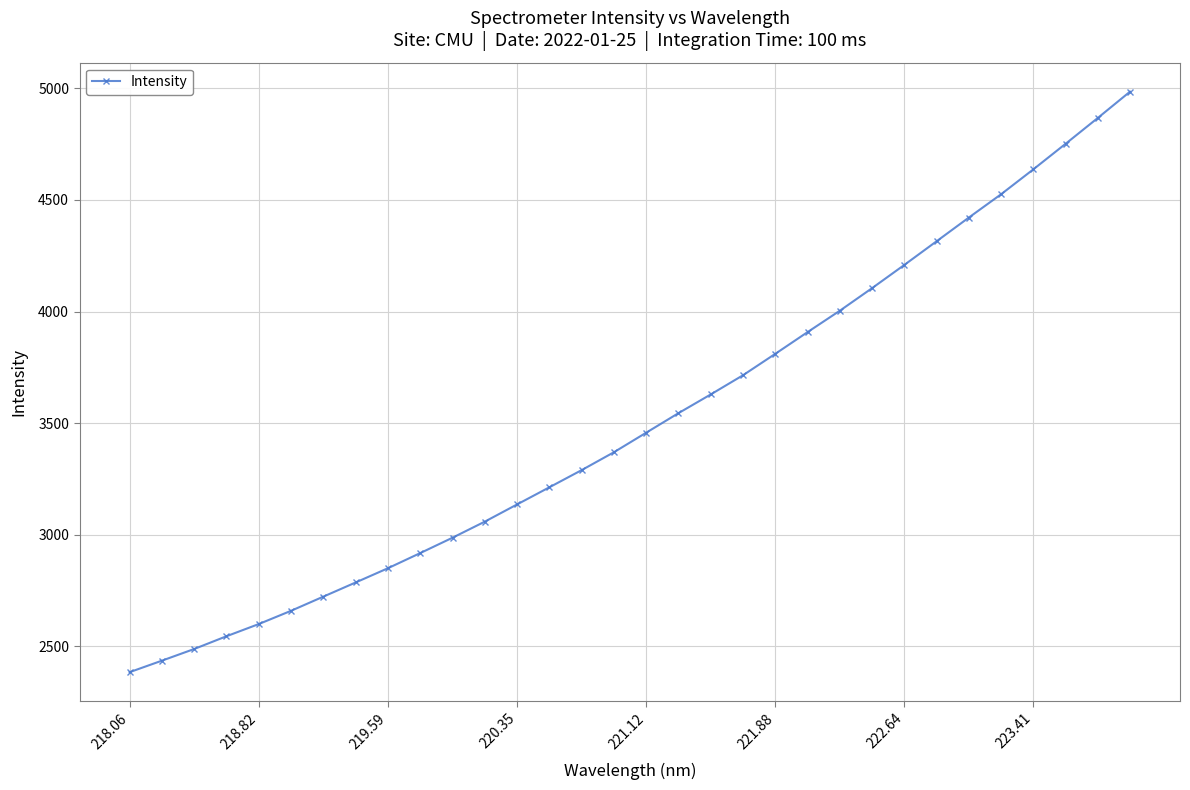

What is the value of the 1st point from the left?

2383.7